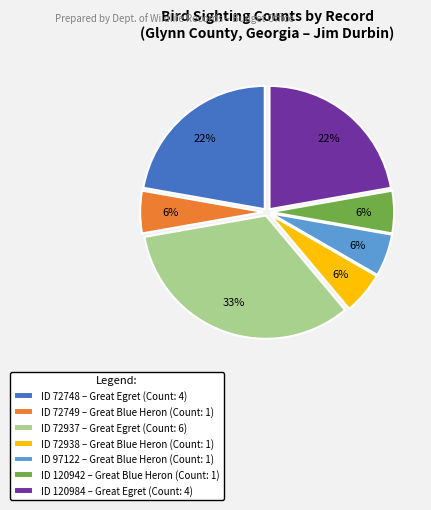

To the nearest percent, what is the average slice percentage?

14%